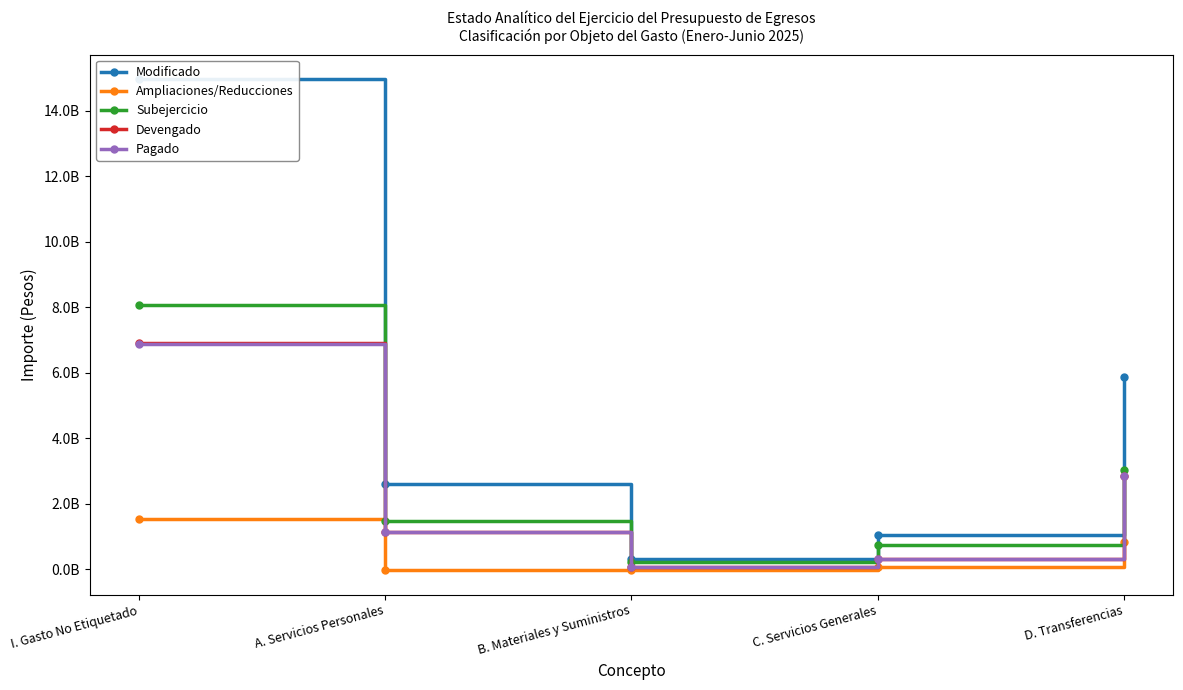

Does the chart have visible grid lines?

No